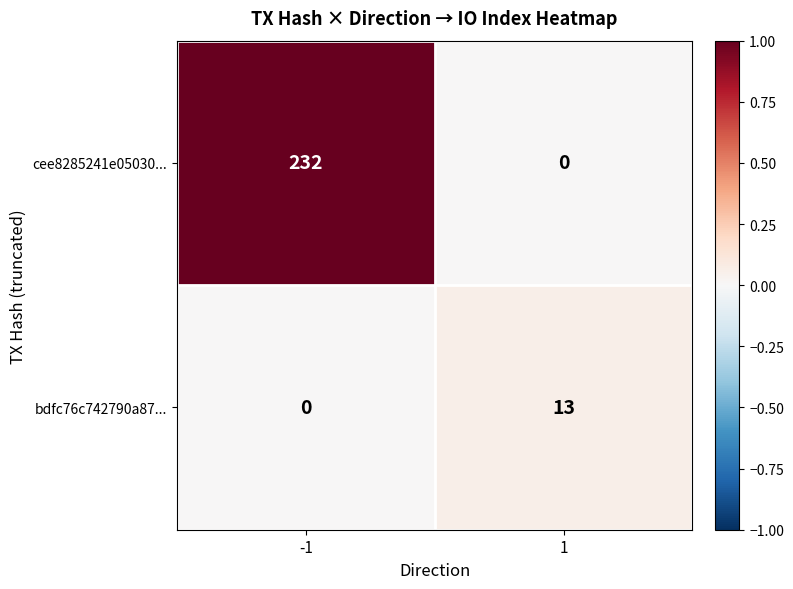

The bdfc76c742790a87... series shows 0 at -1. True or false?

True